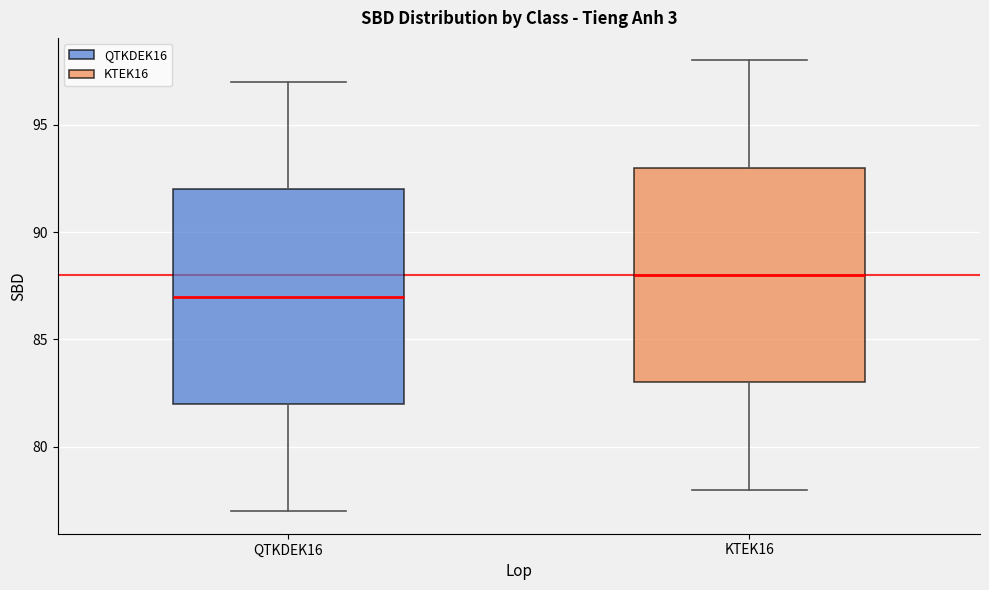

Which box has the highest median line?

KTEK16